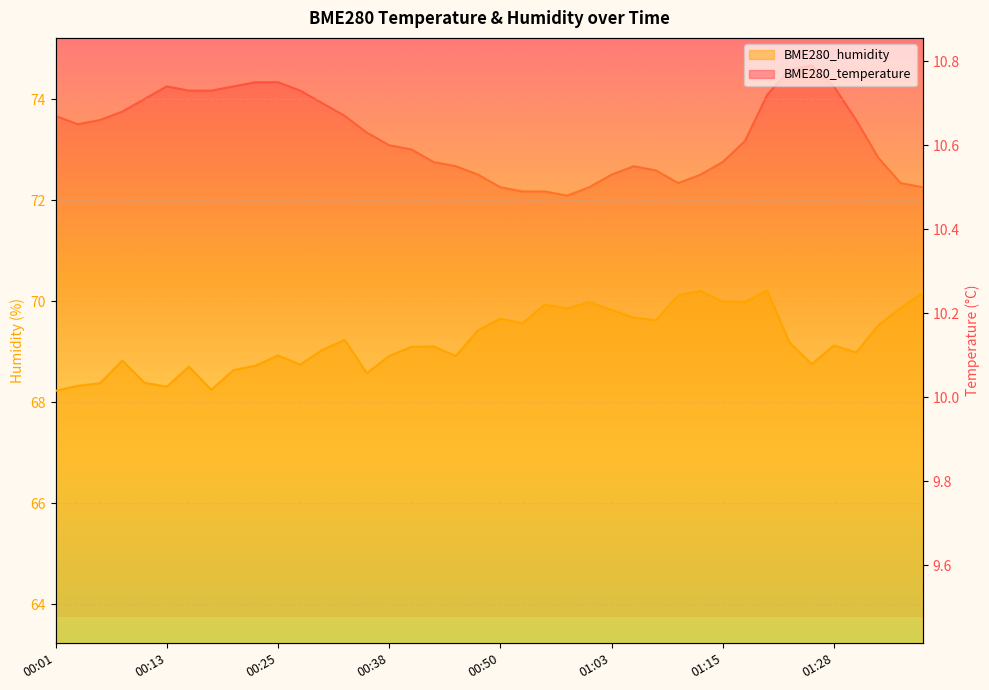

True or false: BME280_temperature and BME280_humidity intersect in this chart.

False